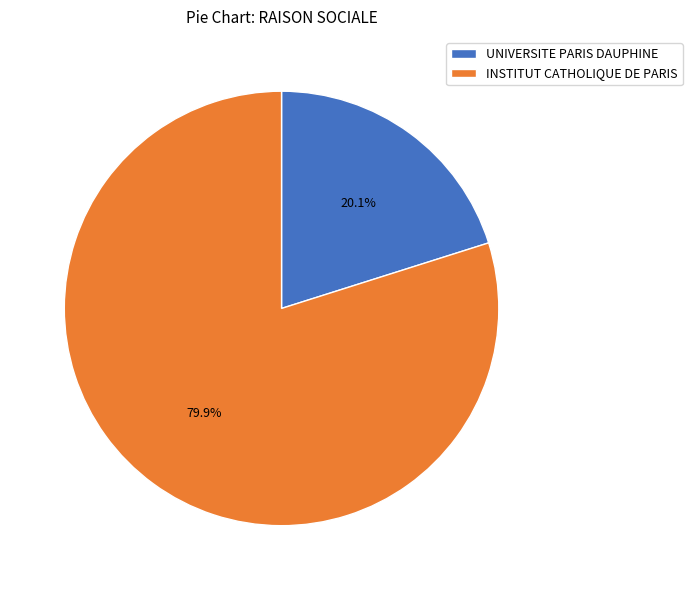

True or false: UNIVERSITE PARIS DAUPHINE accounts for 20% of the total.

True